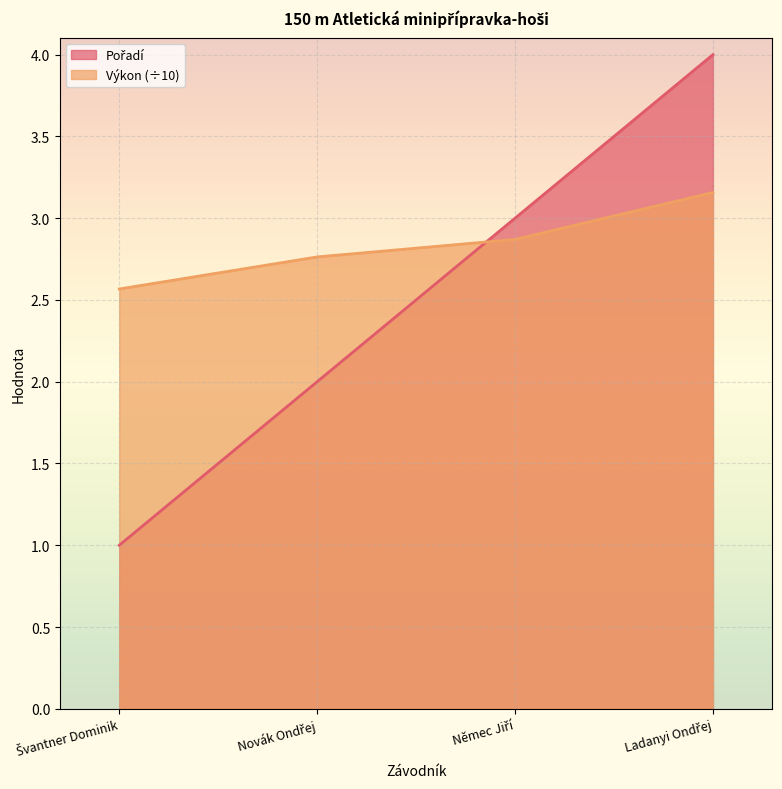

What is the value of the Pořadí point at the 1st from the left?

1.0